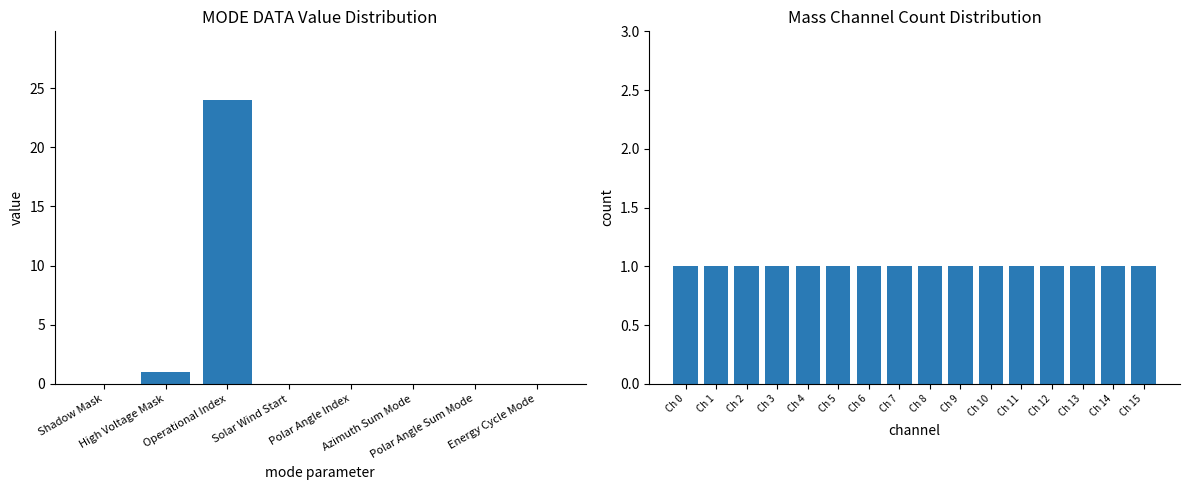

Does the chart contain stacked bars?

No